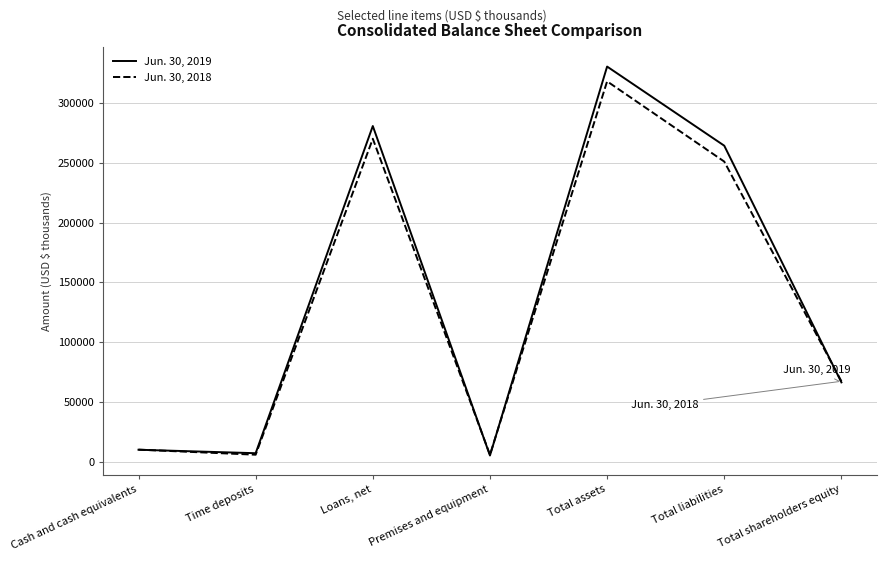

At which label does Jun. 30, 2018 first exceed 67203?

Loans, net